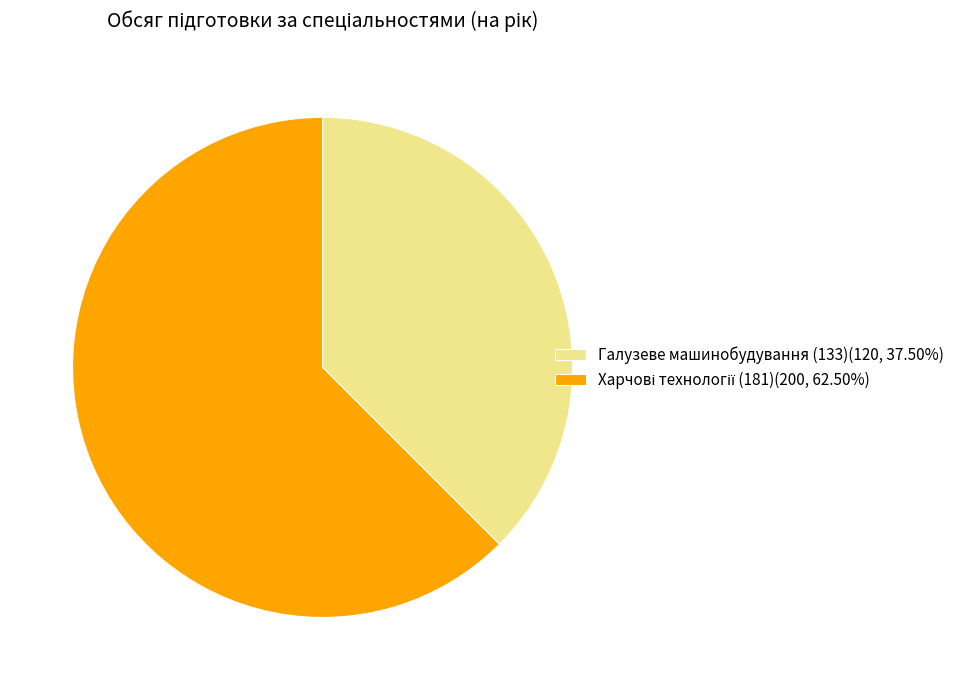

Does any single category account for the majority?

Yes